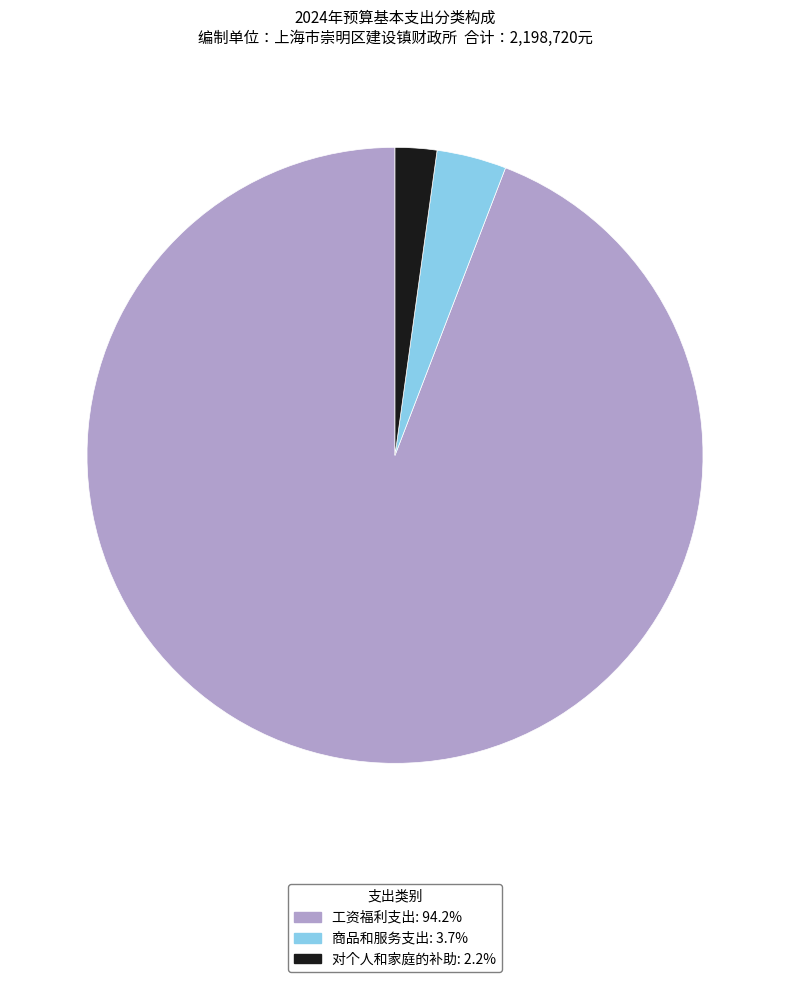

Which slice is the smallest?

对个人和家庭的补助